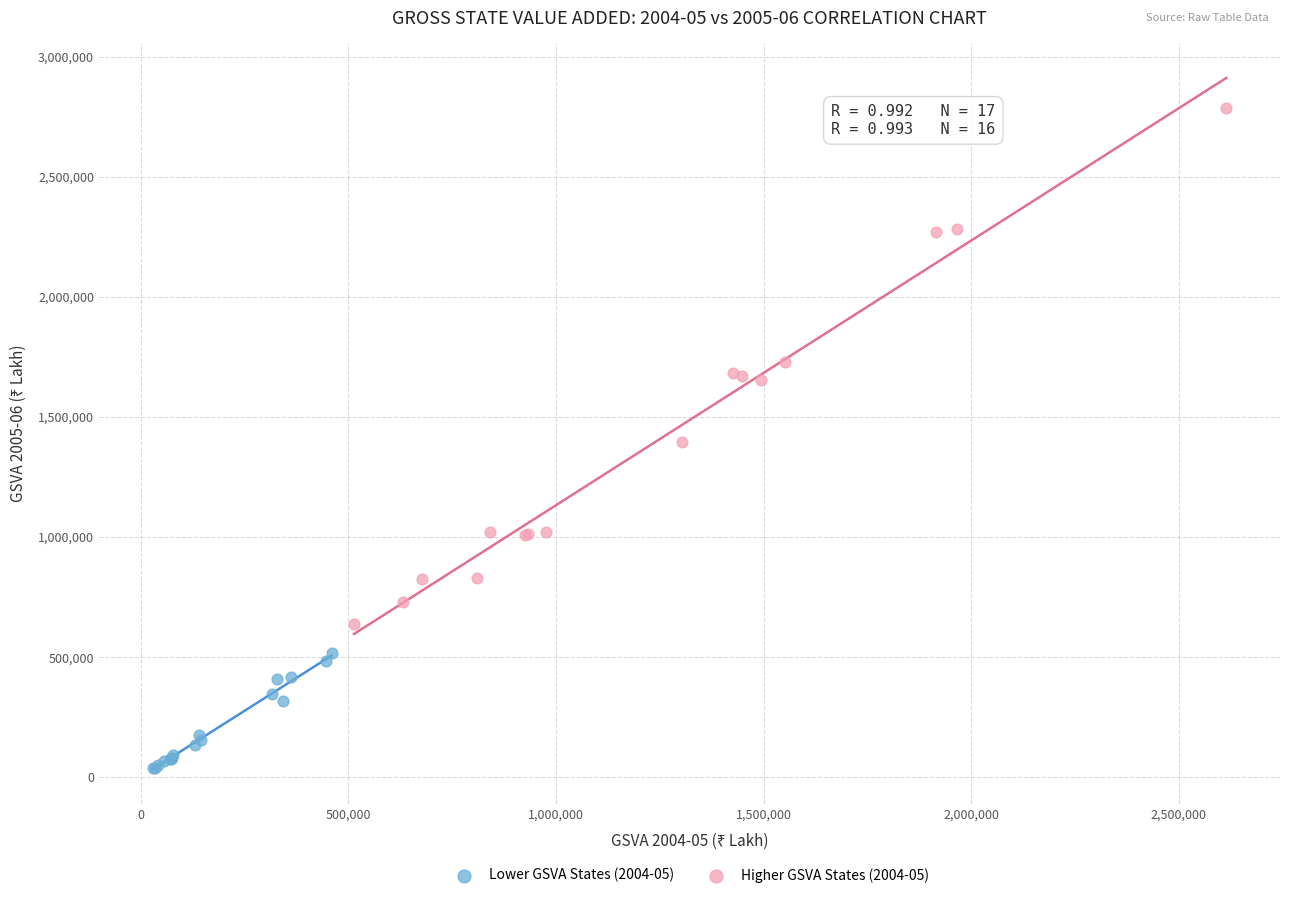

Which series contains the highest Y value?

Higher GSVA States (2004-05)